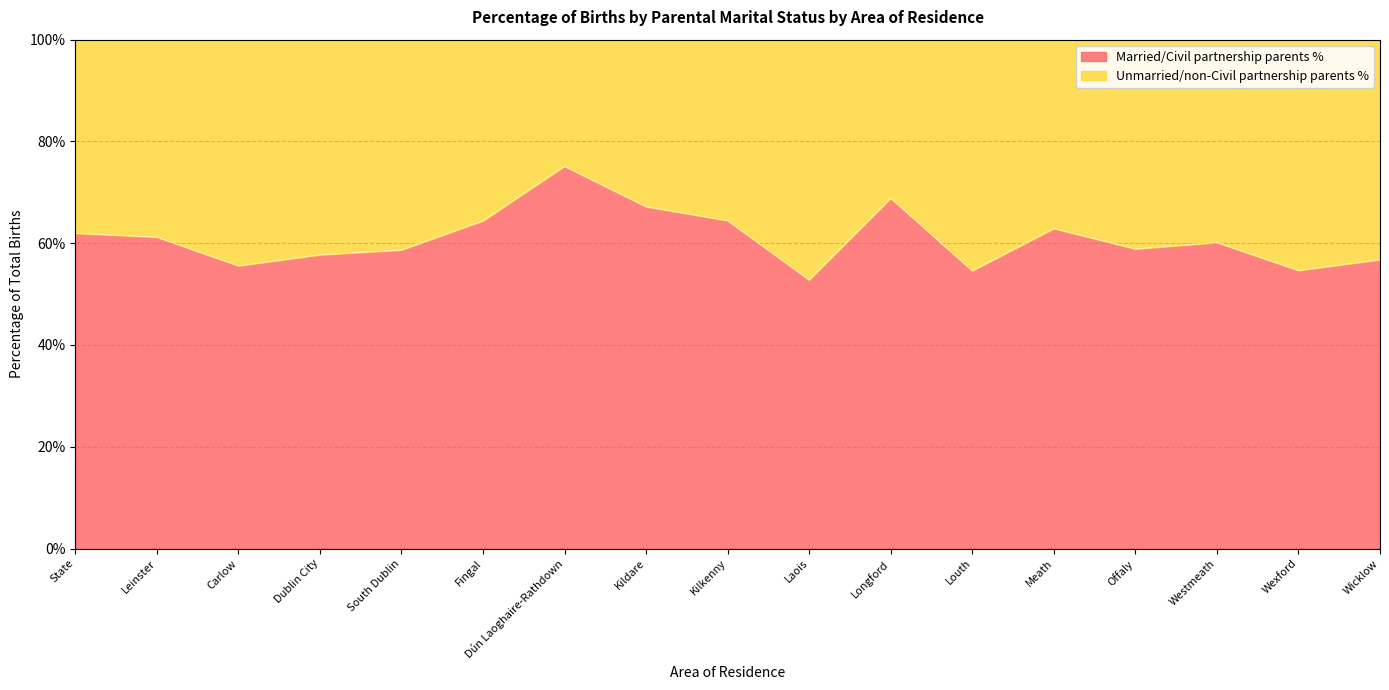

Reading left to right, transcribe all the data shown in this chart.

State=62.0	Leinster=61.2	Carlow=55.6	Dublin City=57.7	South Dublin=58.7	Fingal=64.4	Dún Laoghaire-Rathdown=75.1	Kildare=67.2	Kilkenny=64.4	Laois=52.8	Longford=68.8	Louth=54.6	Meath=62.9	Offaly=58.9	Westmeath=60.1	Wexford=54.6	Wicklow=56.8